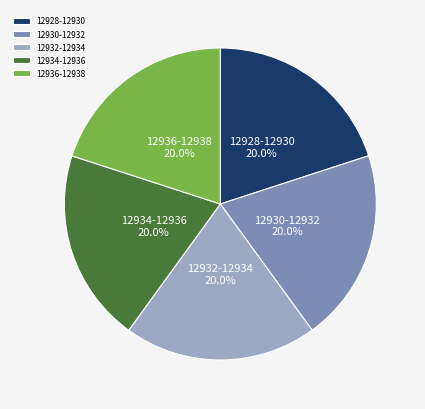

Is there a majority slice in this chart?

No